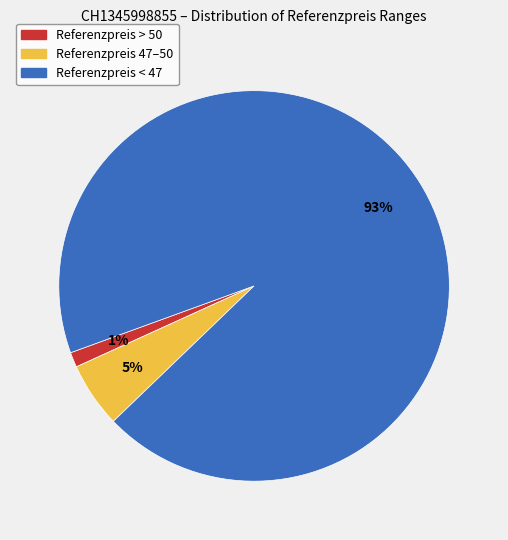

What is the smallest slice in the pie chart?

Referenzpreis > 50